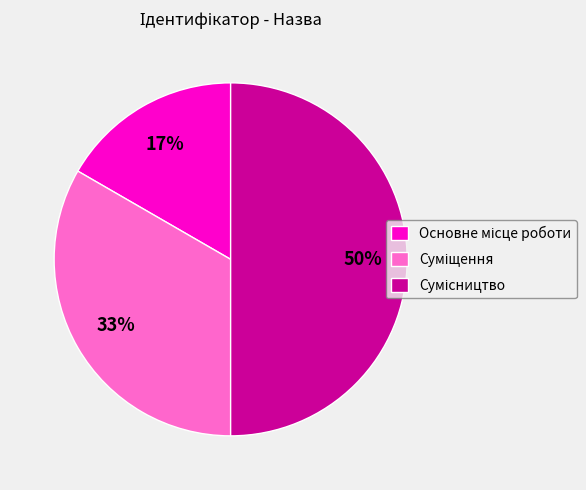

To the nearest percent, what is the difference between the largest and smallest slice percentages?

33%